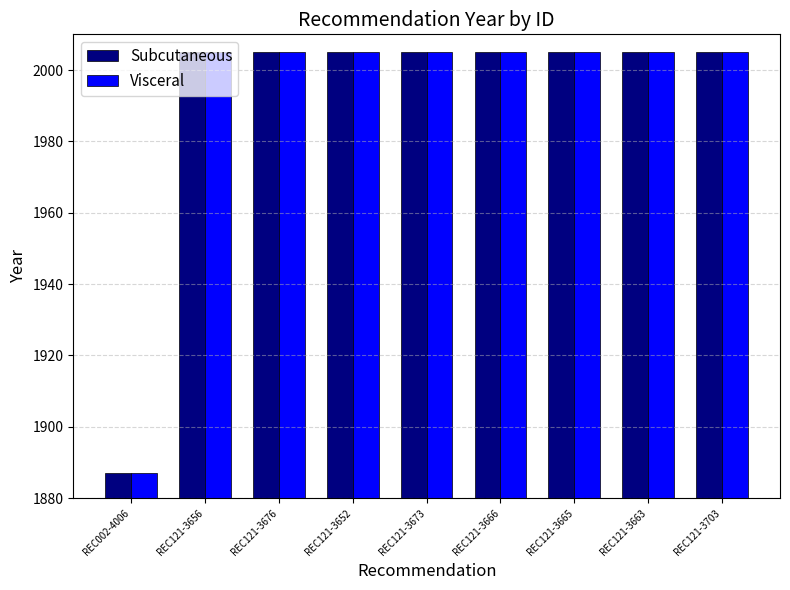

True or false: Visceral has a value of 1174 at REC121-3676.

False